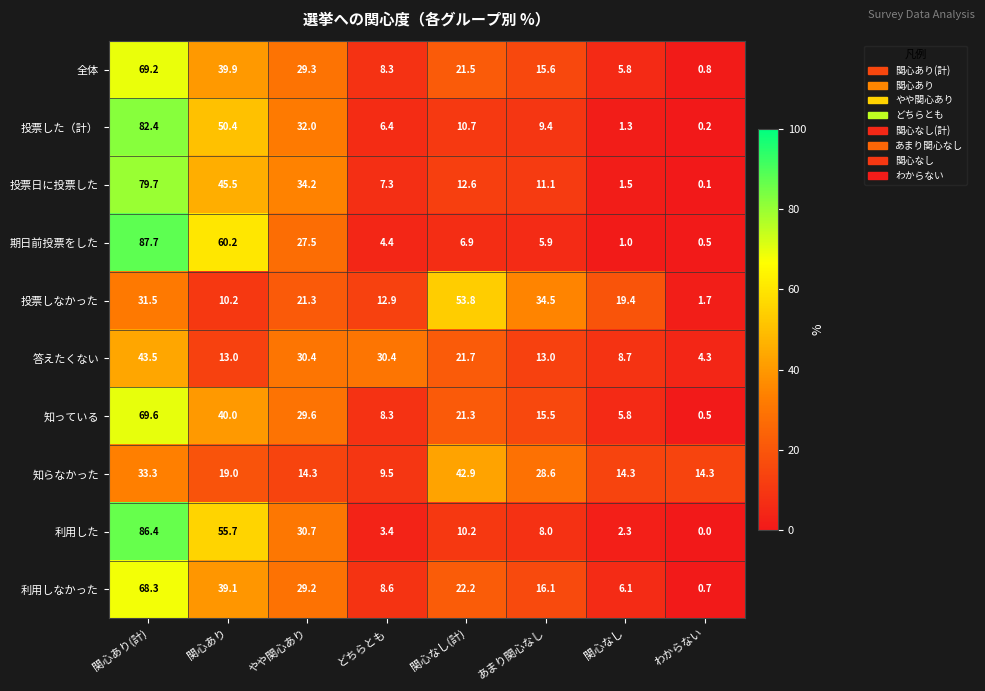

Count the number of categories in the chart.

8